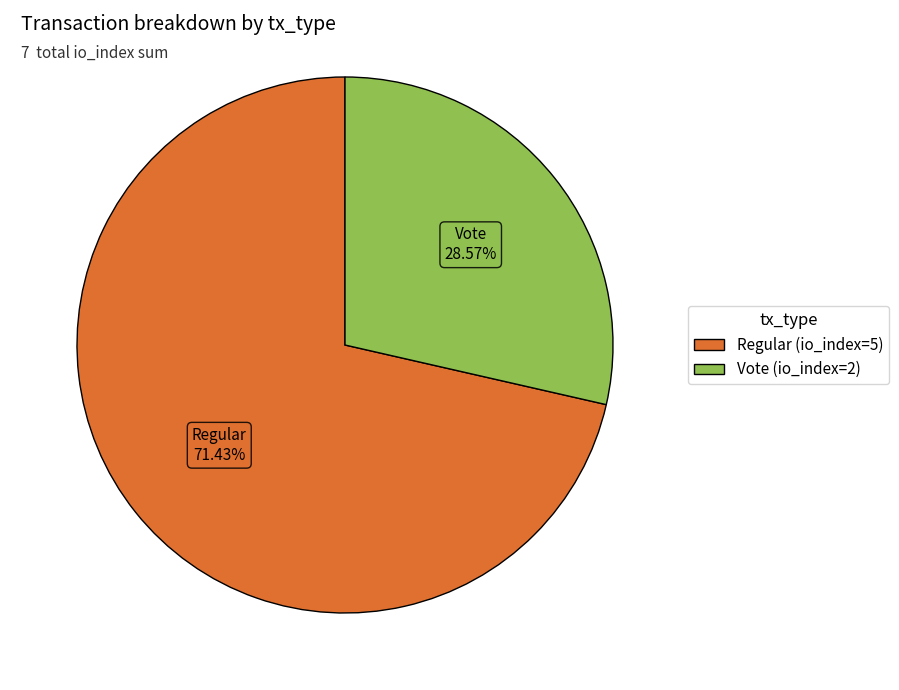

Is it true that Vote (io_index=2) is 29% of the pie?

True